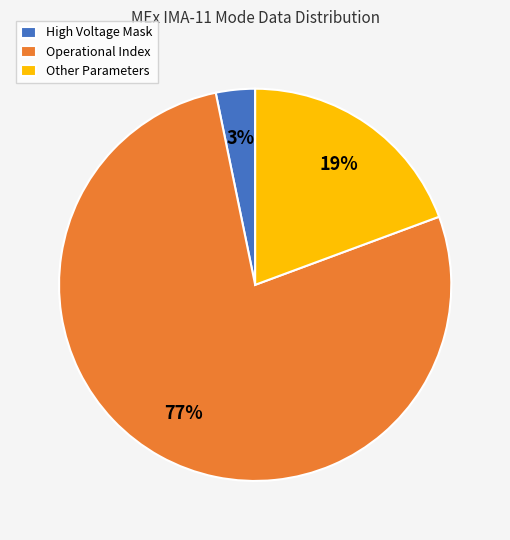

Which category has the smallest portion of the pie?

High Voltage Mask